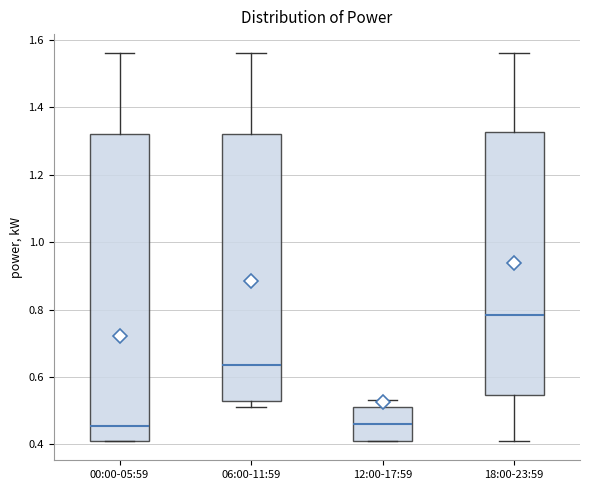

Reading left to right, read every box against the y-axis: the position of its median line, the range the box covers, and the ends of its whiskers. The values are not printed on the chart, so give them approximately, as read against the axis.

00:00-05:59: median 0.46, box 0.42 to 1.32, whiskers 0.42 to 1.56
06:00-11:59: median 0.64, box 0.52 to 1.32, whiskers 0.52 (just below the box's lower edge) to 1.56
12:00-17:59: median 0.46, box 0.42 to 0.52, whiskers 0.42 to 0.54
18:00-23:59: median 0.78, box 0.54 to 1.32, whiskers 0.42 to 1.56